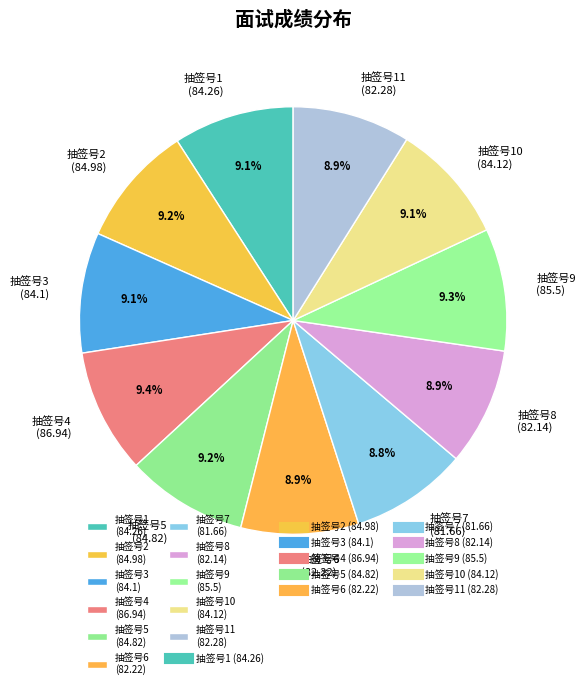

Is the sum of 抽签号11 (82.28) and 抽签号2 (84.98) greater than half?

No